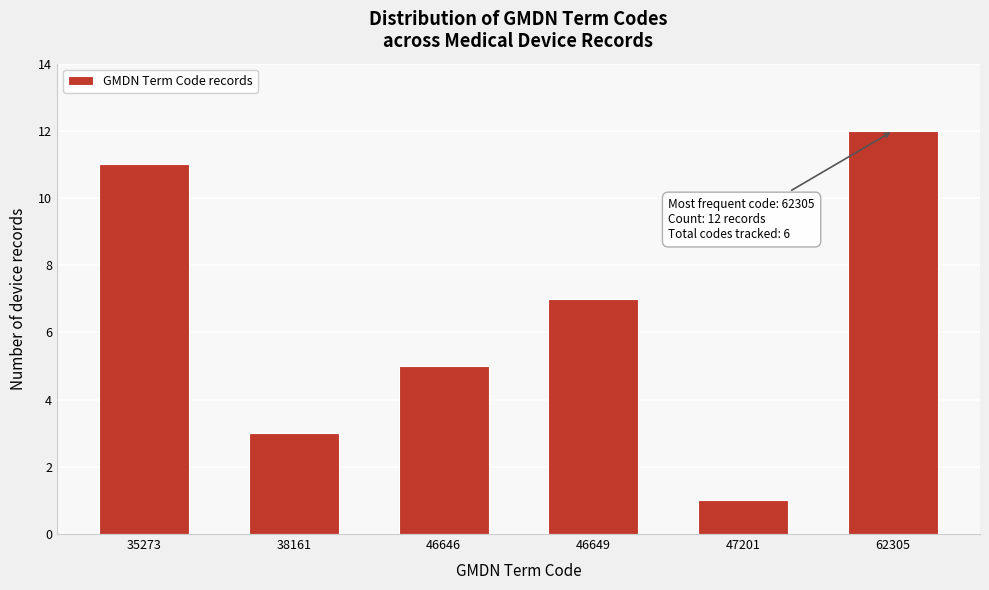

Reading left to right, list all the values displayed in this chart.

11	3	5	7	1	12